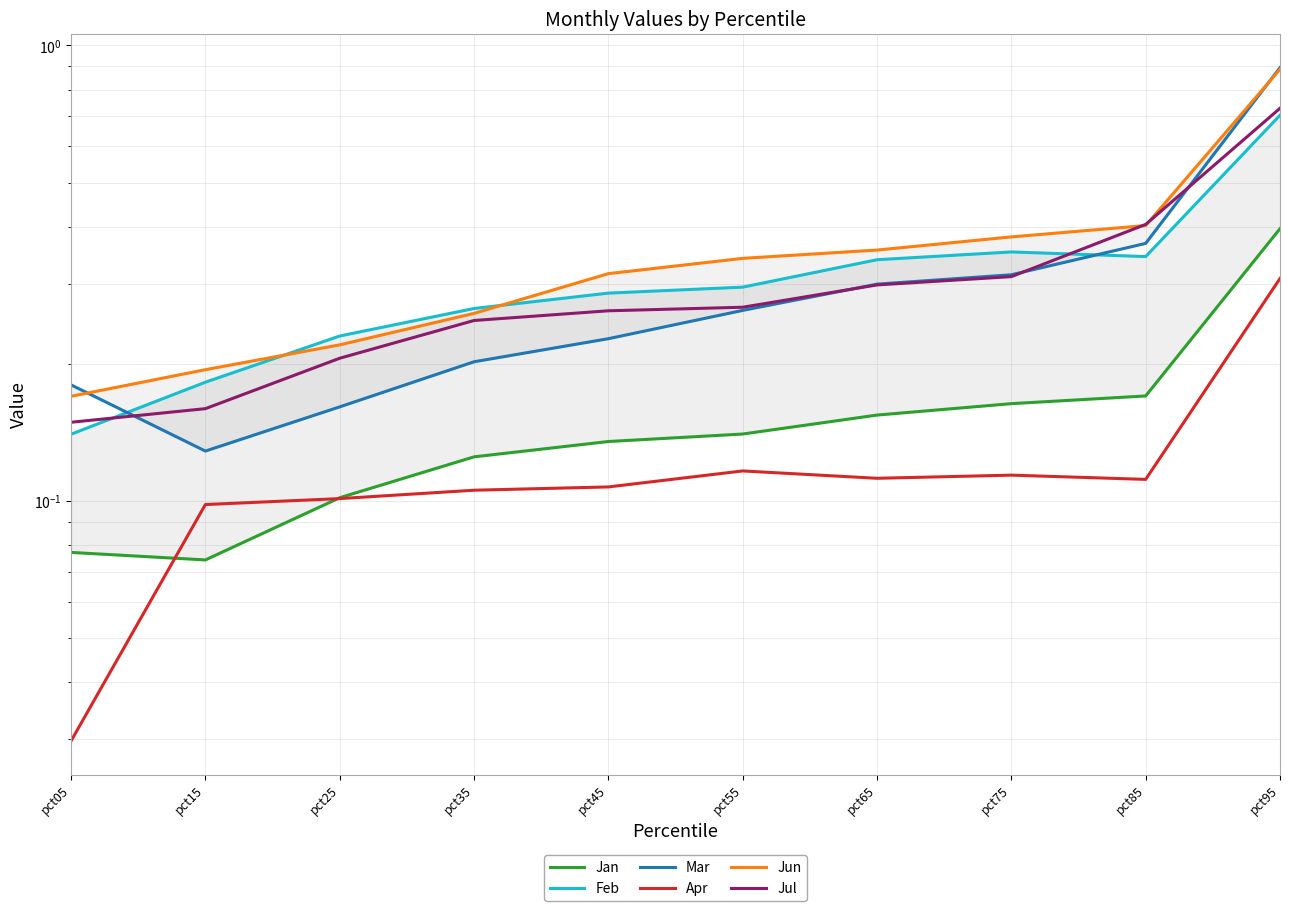

True or false: Apr and Jun intersect in this chart.

False